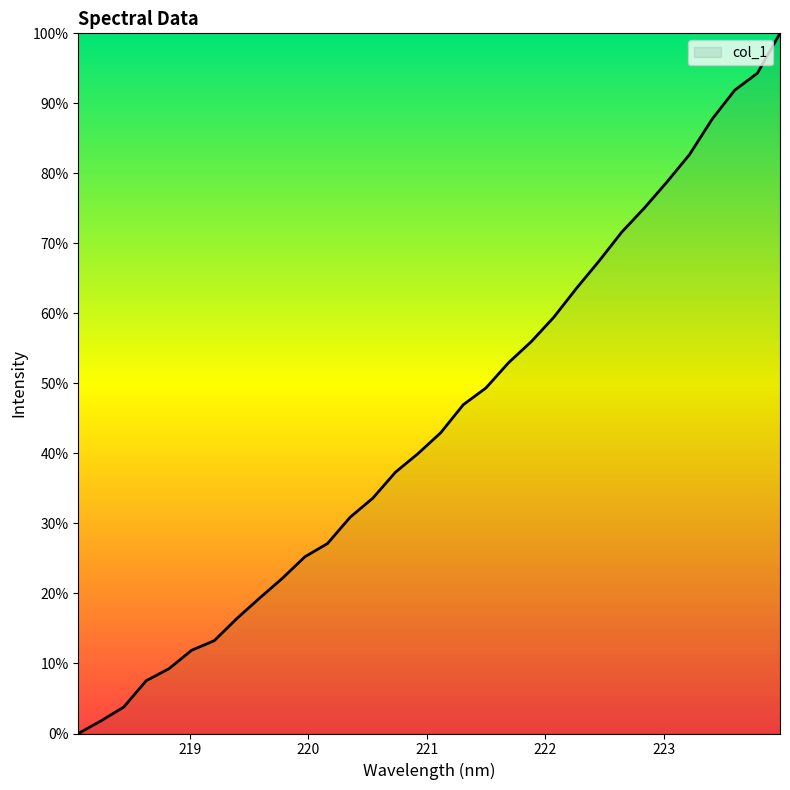

Does the chart have visible grid lines?

No